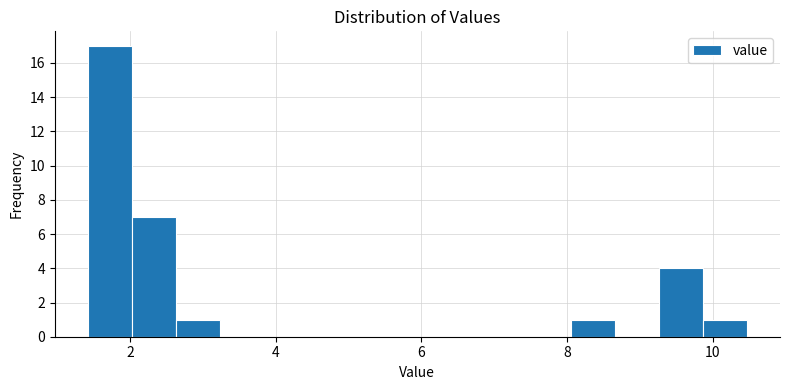

Read against the x-axis, roughly where is the centre of the tallest bar?

1.8